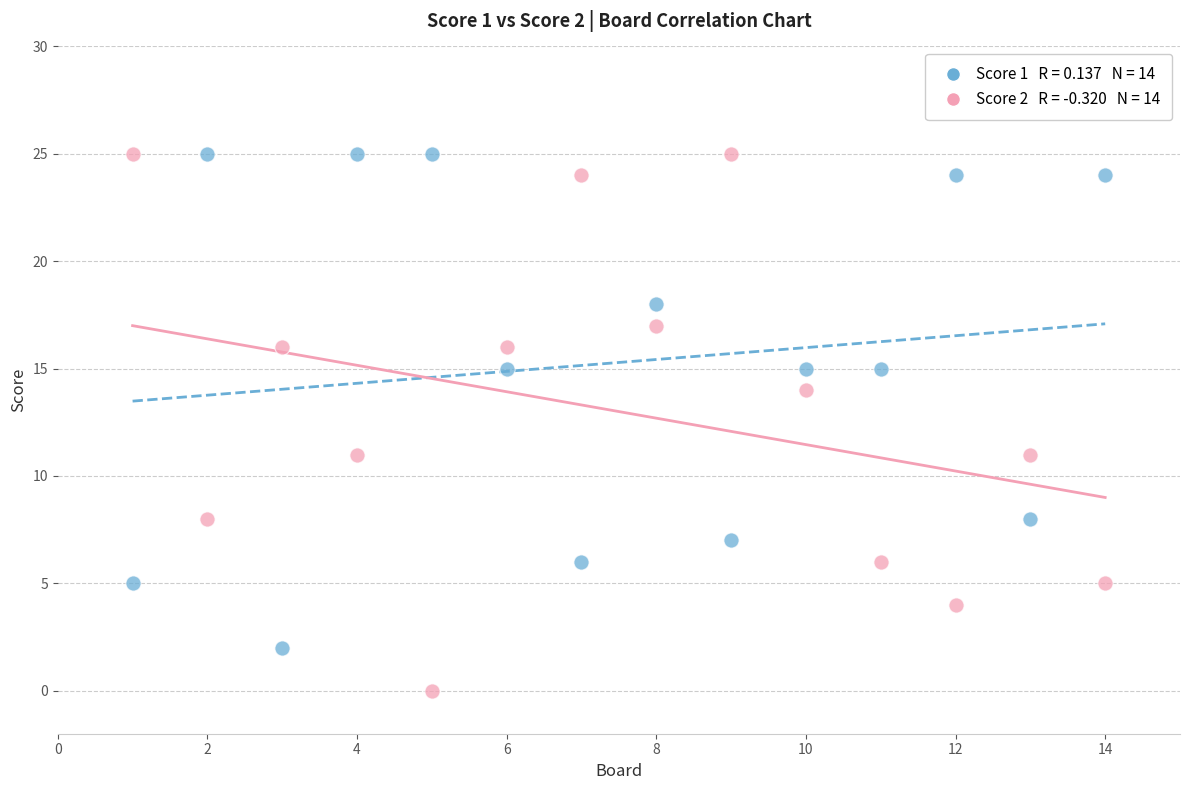

Across all data points, what is the range of X values (max minus min)?

13